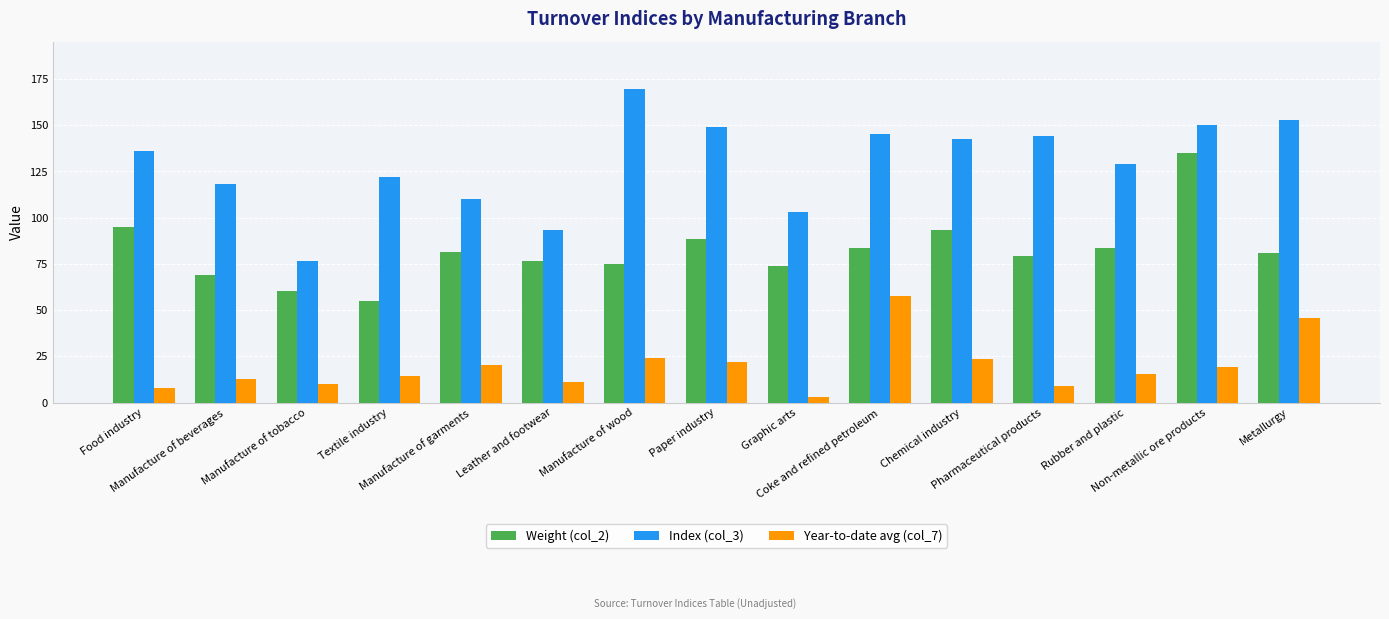

Rank the series at Non-metallic ore products from highest to lowest value.

Index (col_3), Weight (col_2), Year-to-date avg (col_7)